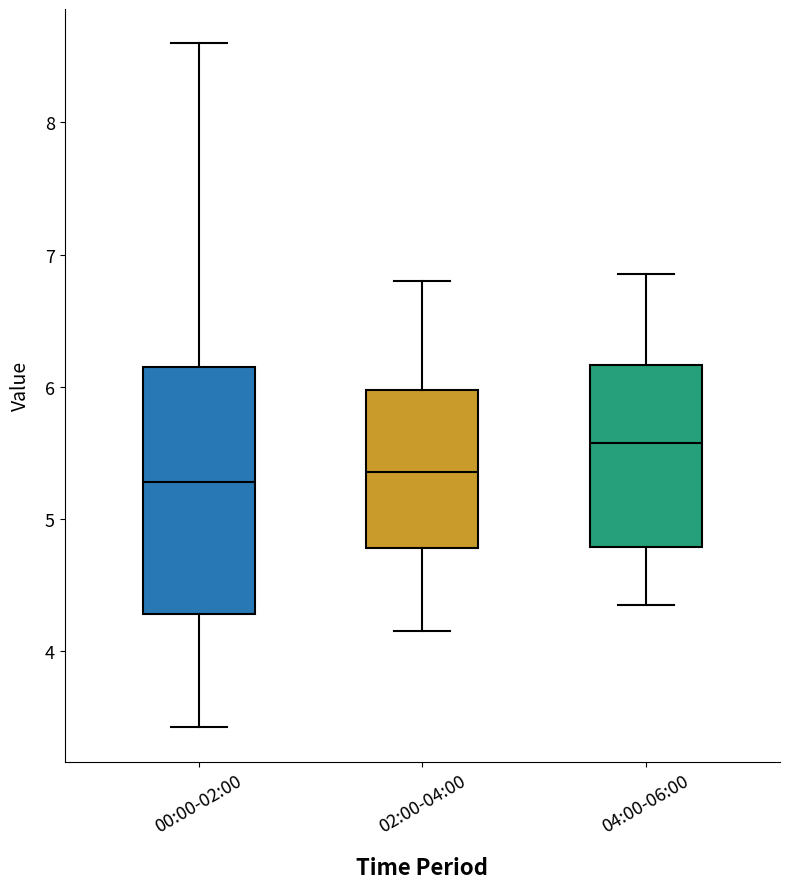

Reading left to right, transcribe this box plot: for each box, give where its median line is, the range the box spans, and where its two whiskers end, as read against the y-axis. The values are not printed on the chart, so give them approximately, as read against the axis.

00:00-02:00: median 5.3, box 4.3 to 6.2, whiskers 3.4 to 8.6
02:00-04:00: median 5.4, box 4.8 to 6.0, whiskers 4.2 to 6.8
04:00-06:00: median 5.6, box 4.8 to 6.2, whiskers 4.4 to 6.9